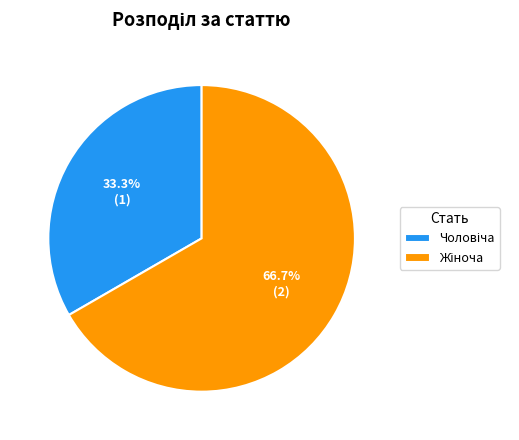

Is there a majority slice in this chart?

Yes